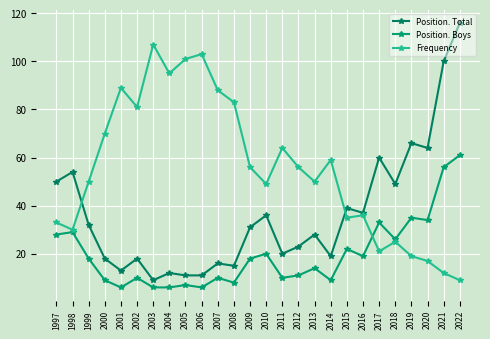

What is the difference between the second highest and minimum values in the Frequency series?

94